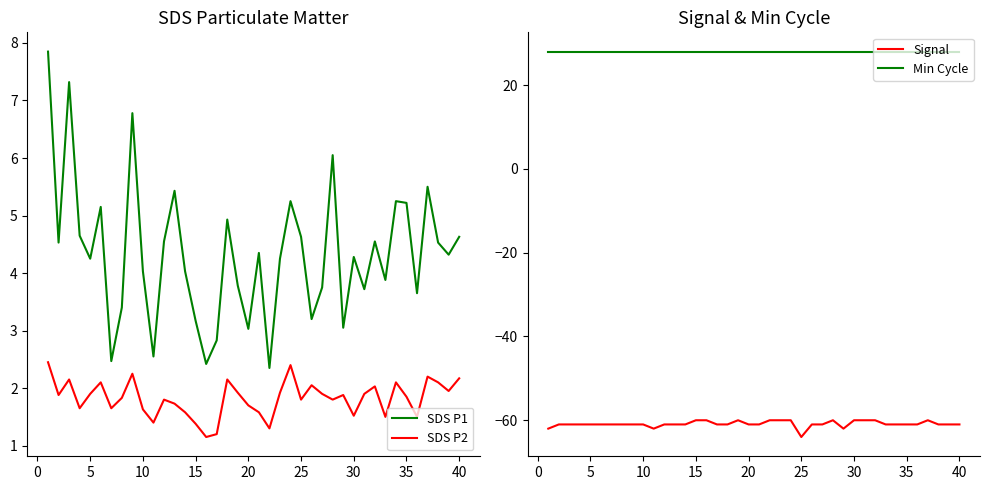

What is the highest value of the SDS P2 series?

2.5